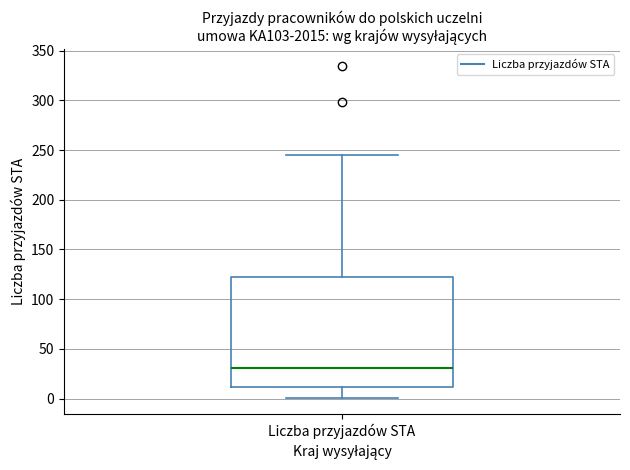

Read this box plot against the y-axis: the position of the median line, the range covered by the box, and the ends of both whiskers. The values are not printed on the chart, so give them approximately, as read against the axis.

median 30, box 10 to 125, whiskers 0 to 245